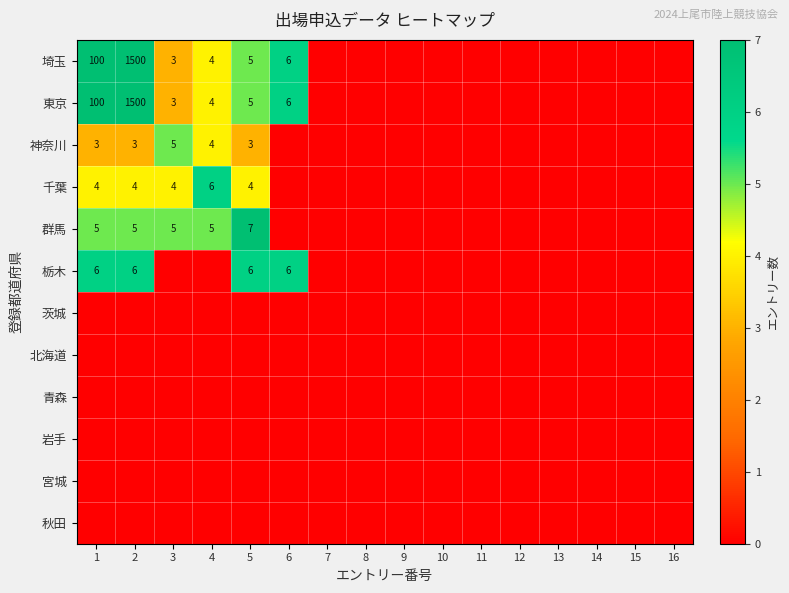

The 埼玉 series shows 4 at 4. True or false?

True